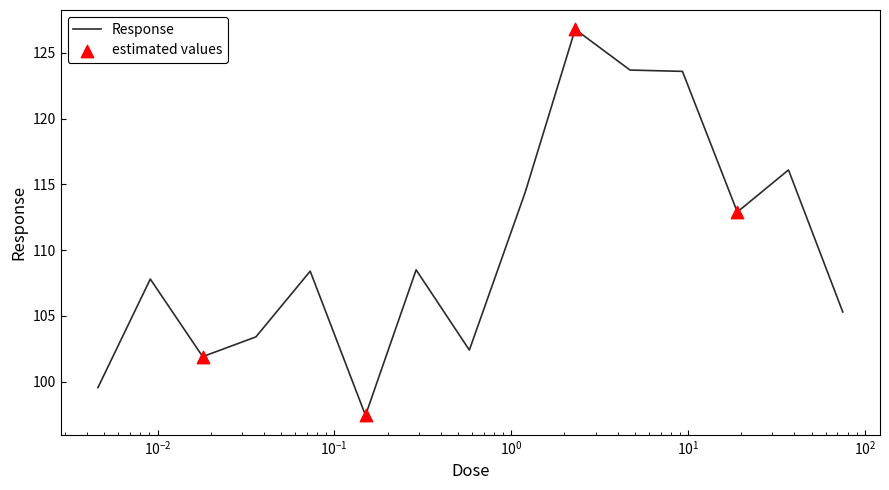

What is the difference between the maximum and minimum values?

29.4